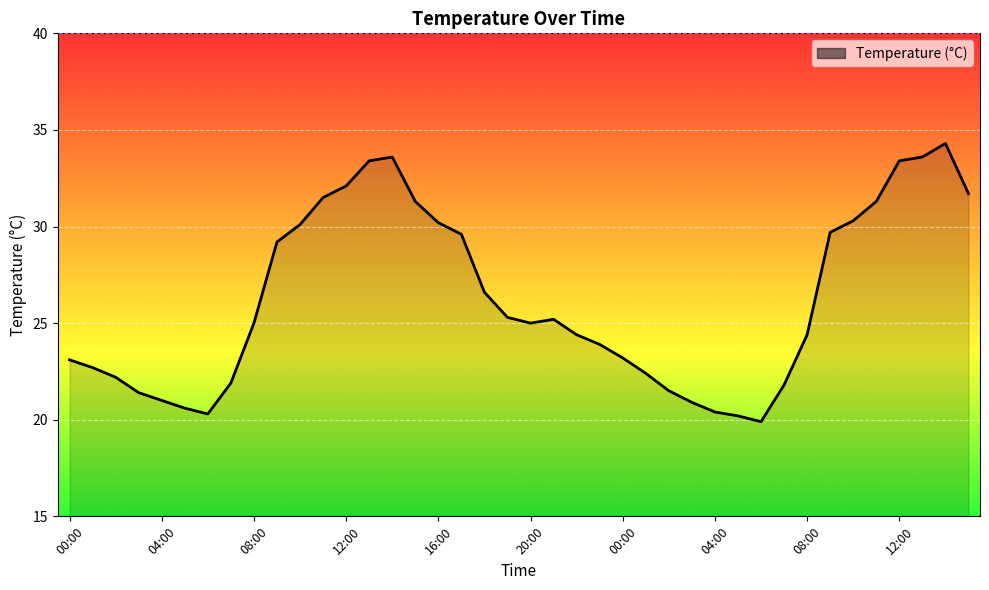

What is the difference between the maximum and minimum values?

14.4